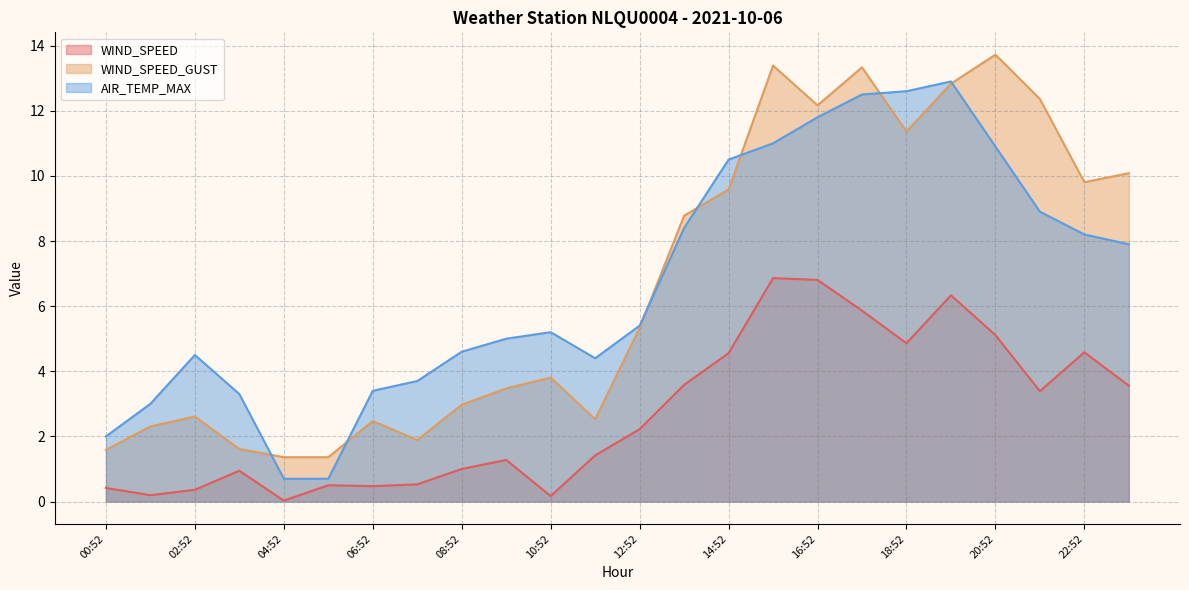

Is it true that AIR_TEMP_MAX equals 13.0 at 21:52?

False